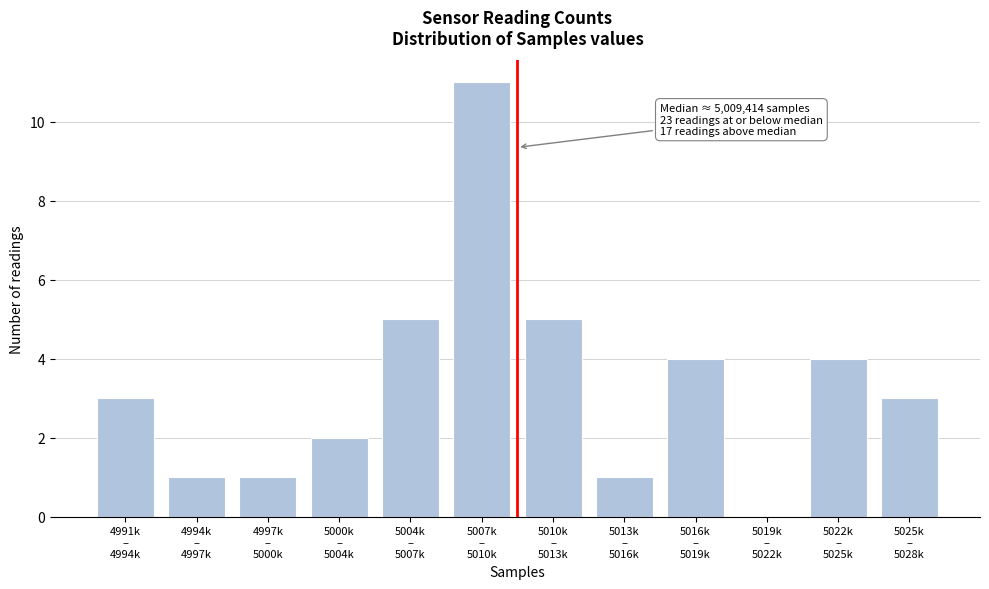

What is the maximum value shown in the chart?

11